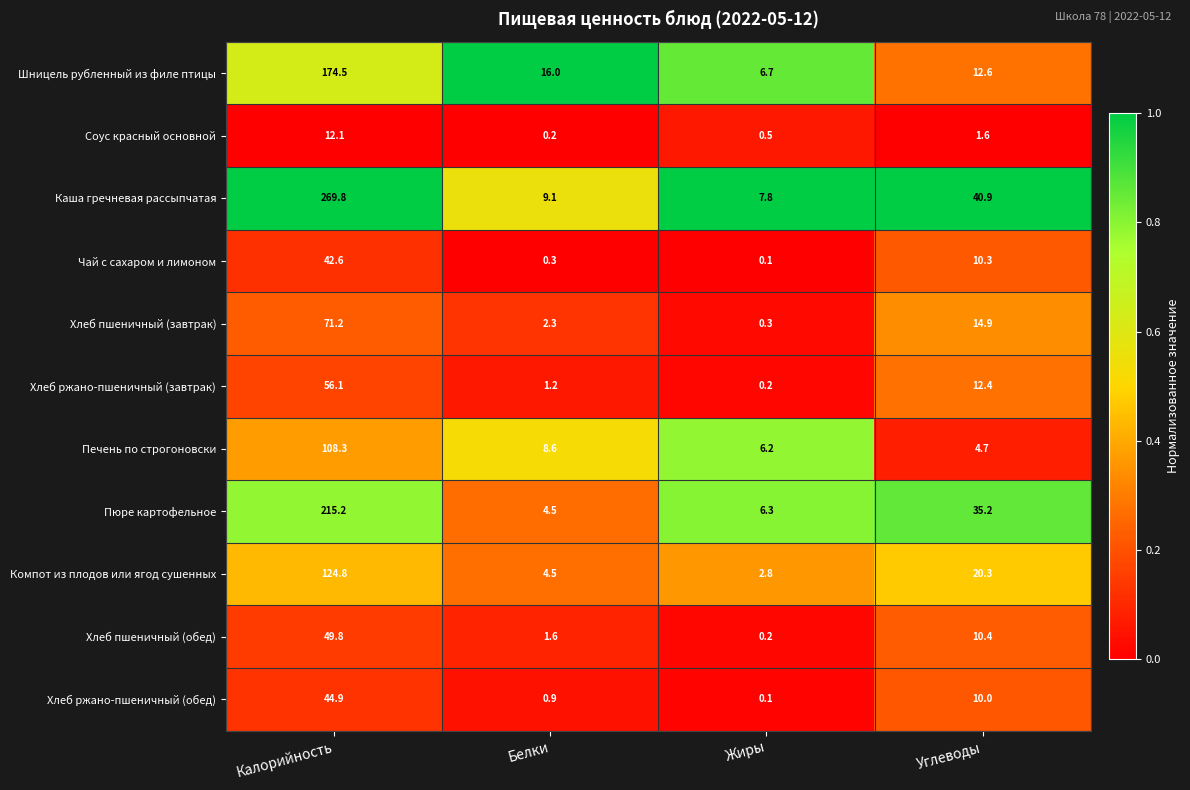

At which category is the sum across all series the highest?

Калорийность